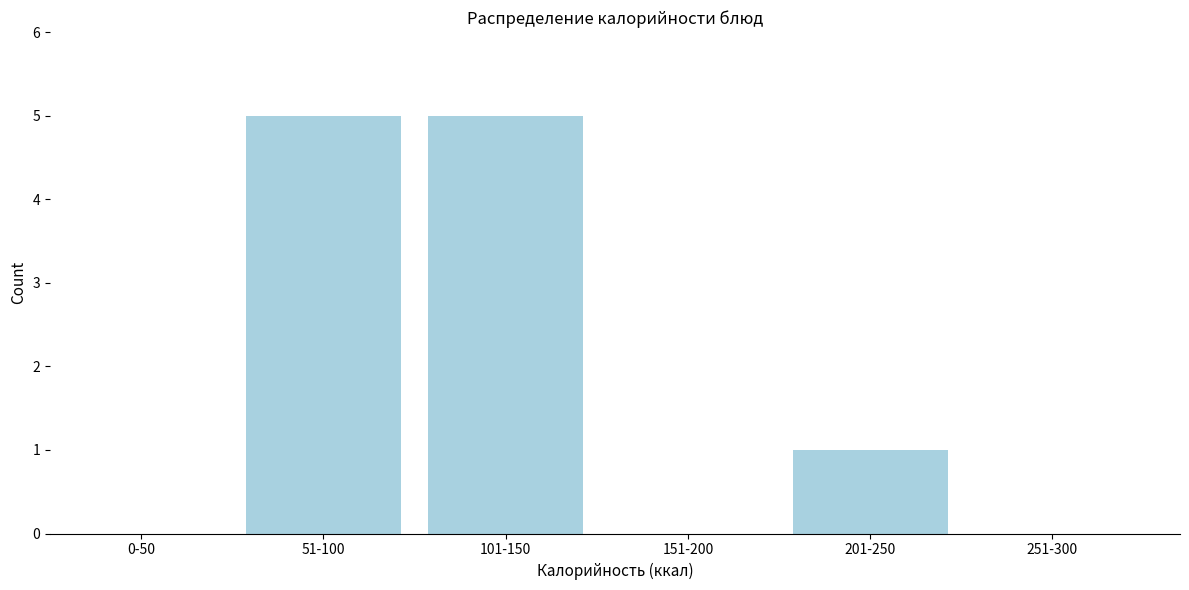

Reading left to right, transcribe all the data shown in this chart.

0-50=0	51-100=5	101-150=5	151-200=0	201-250=1	251-300=0